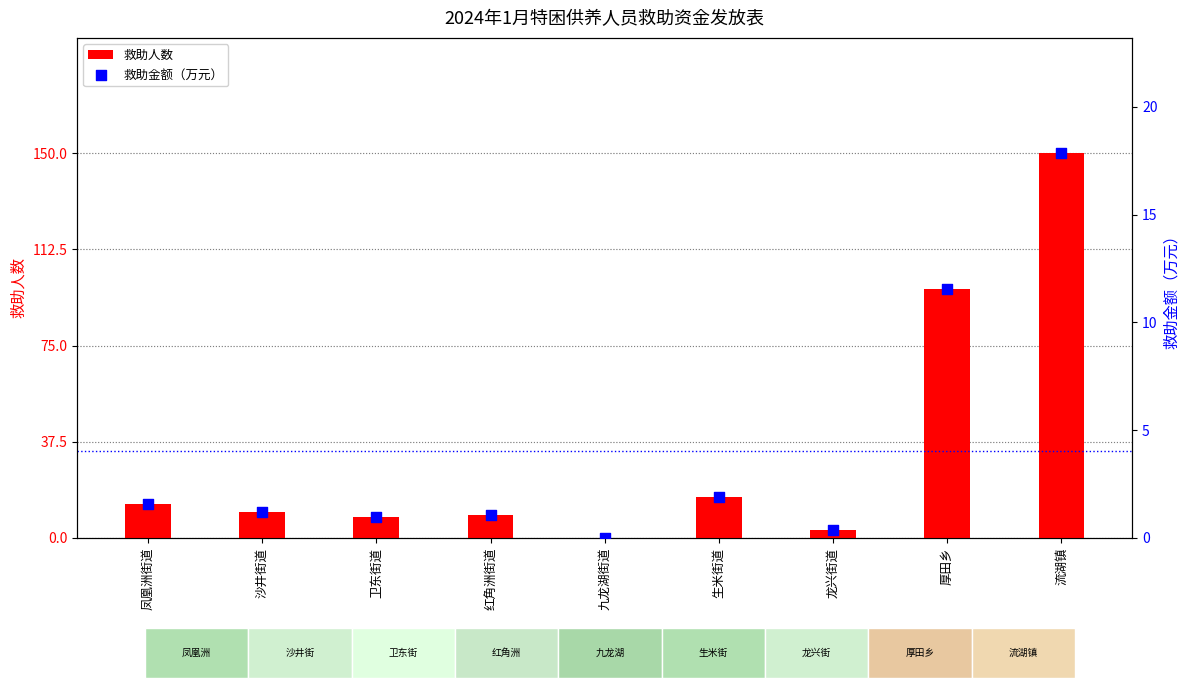

What is the total value across all series at 卫东街道?

9.0